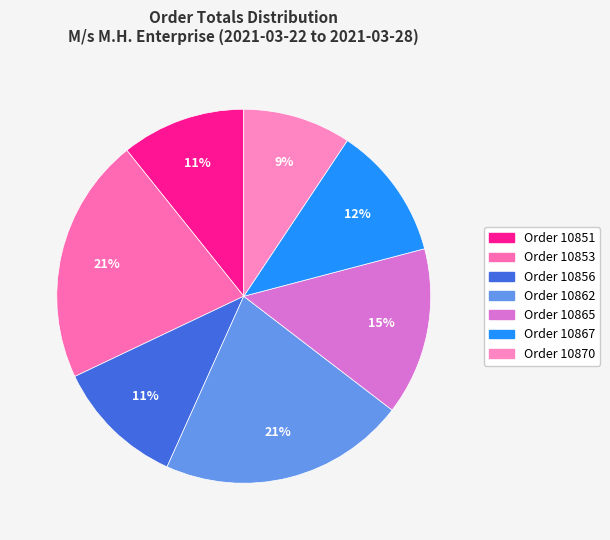

Count the number of slices in the pie.

7